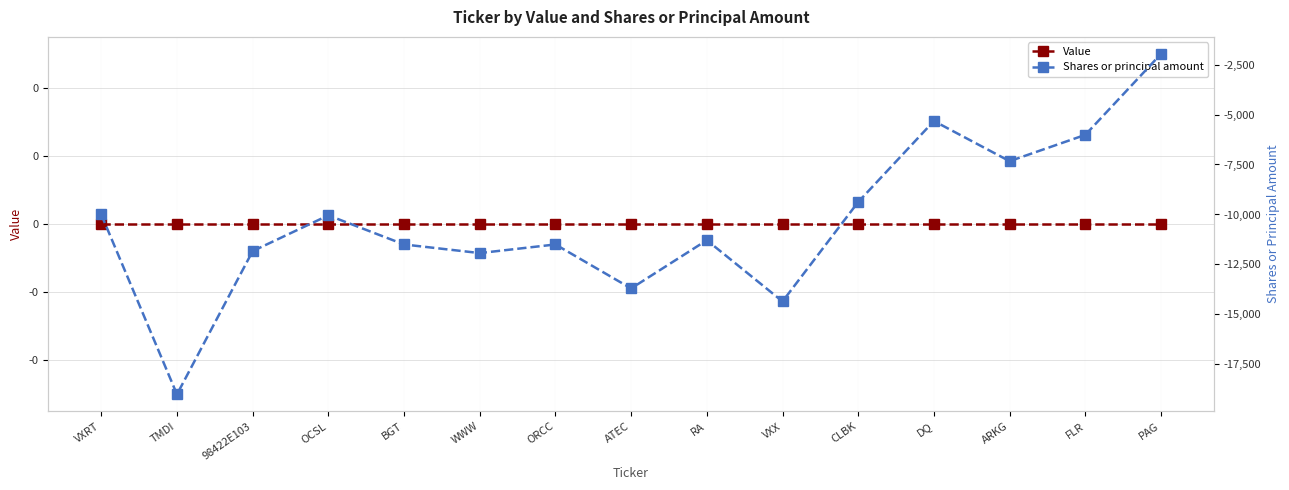

Count the number of data series in this chart.

2